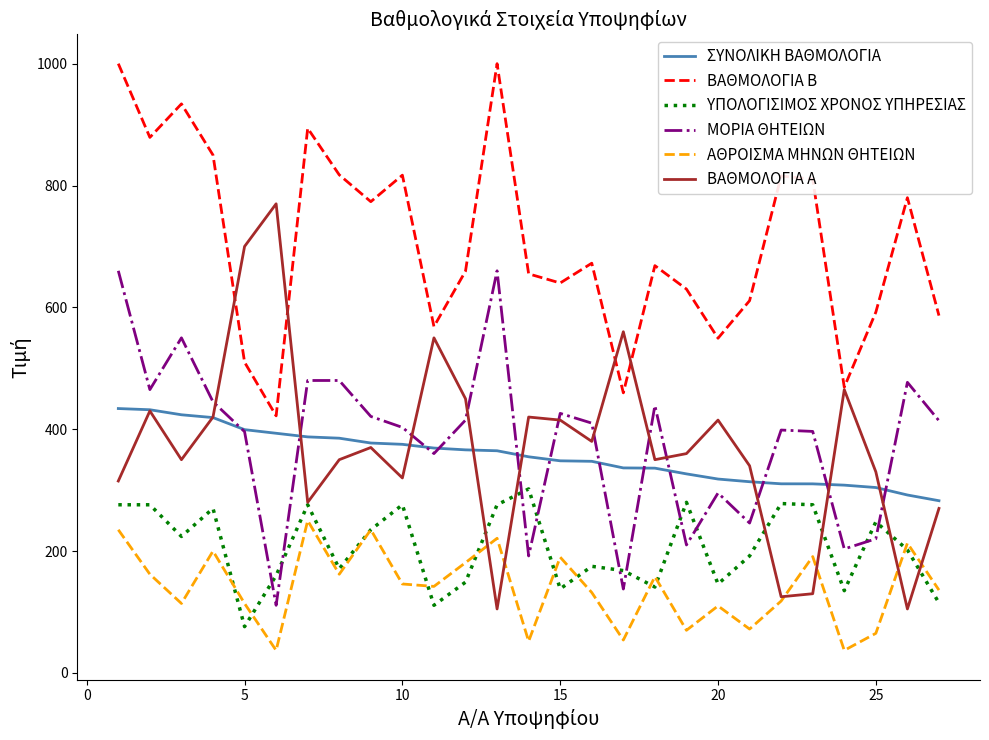

Which series has the widest spread of values?

ΒΑΘΜΟΛΟΓΙΑ Α